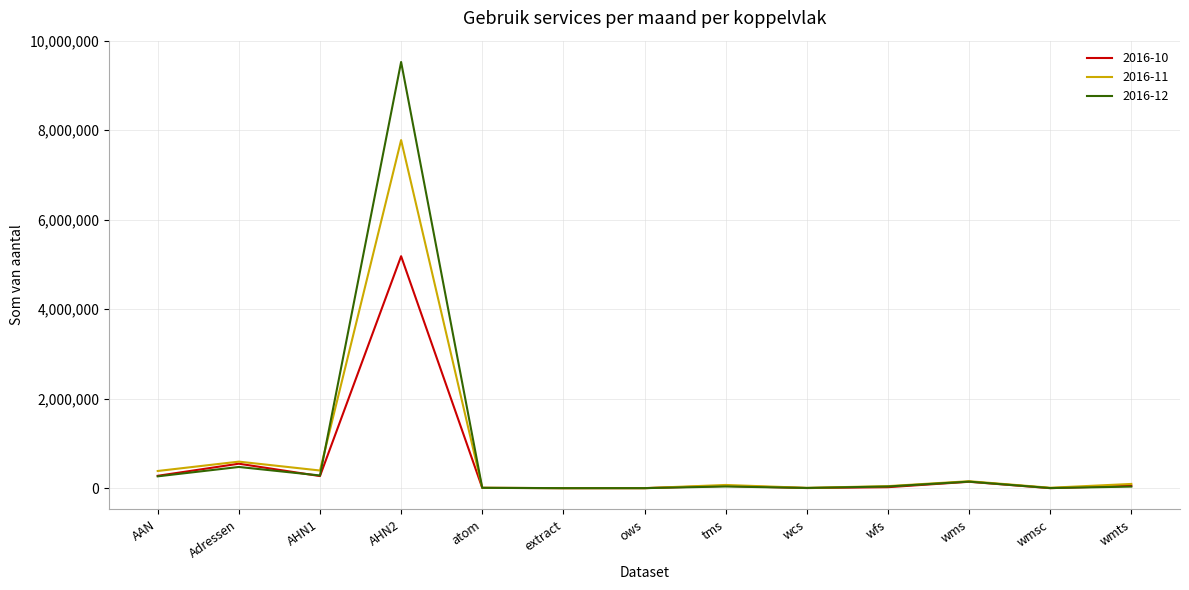

What are all the series names shown in the legend?

2016-10, 2016-11, 2016-12